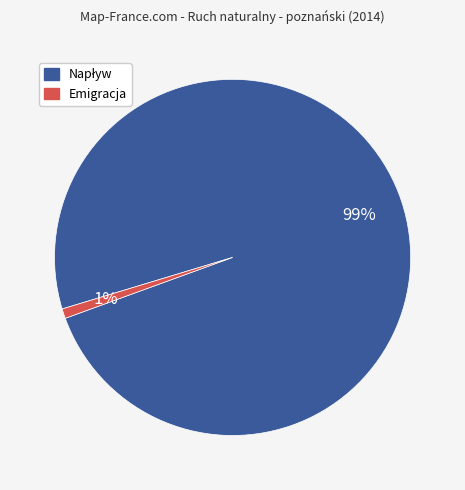

True or false: Emigracja accounts for 7% of the total.

False